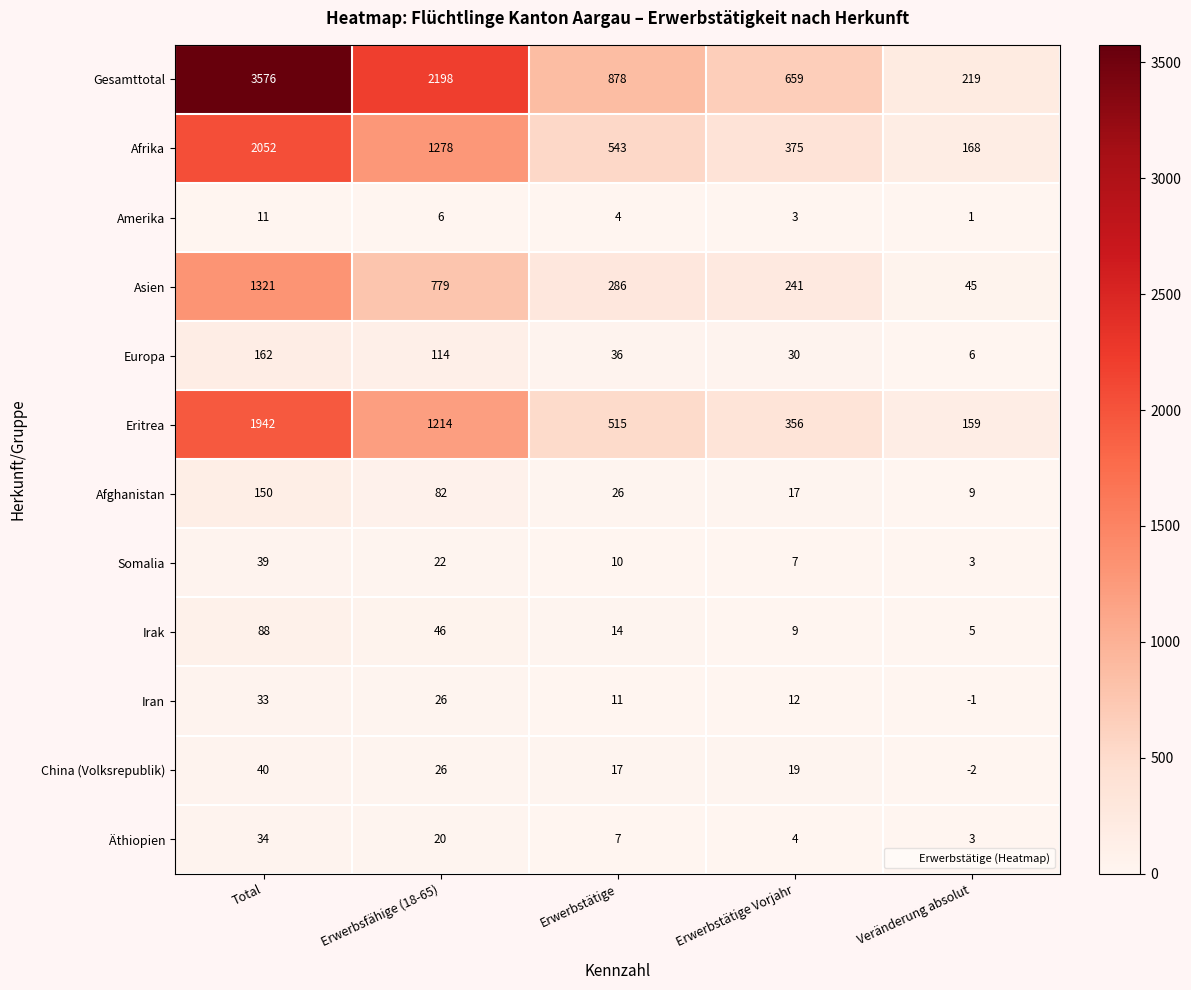

What is the difference between the Amerika values at Erwerbstätige Vorjahr and Total?

8